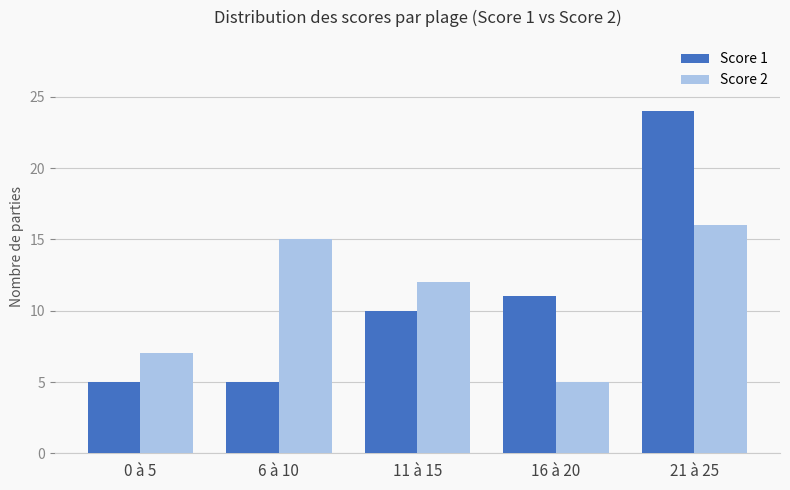

List the series in order of their peak value, lowest first.

Score 2, Score 1